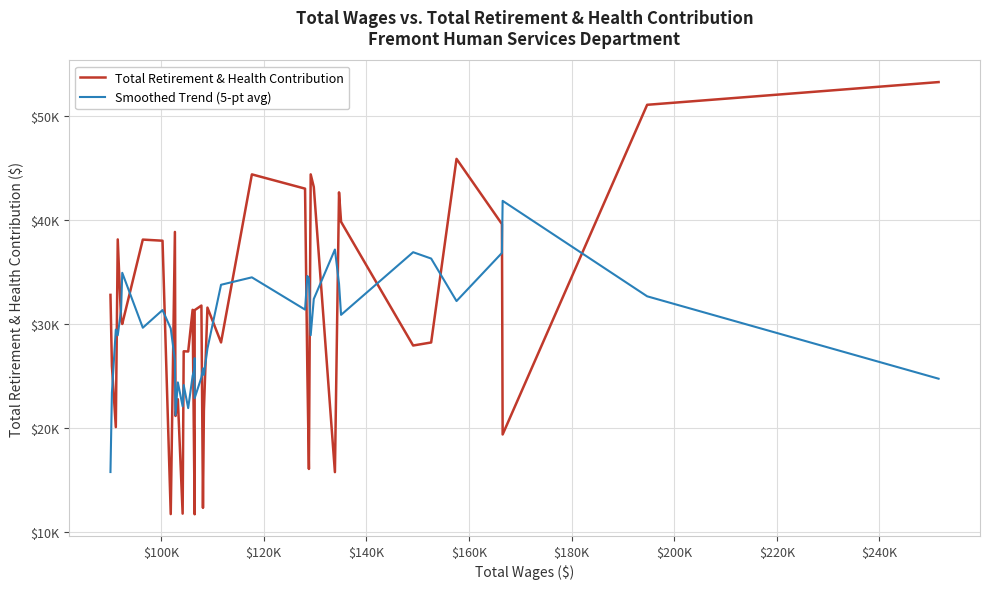

Which series has the largest range (max minus min)?

Total Retirement & Health Contribution